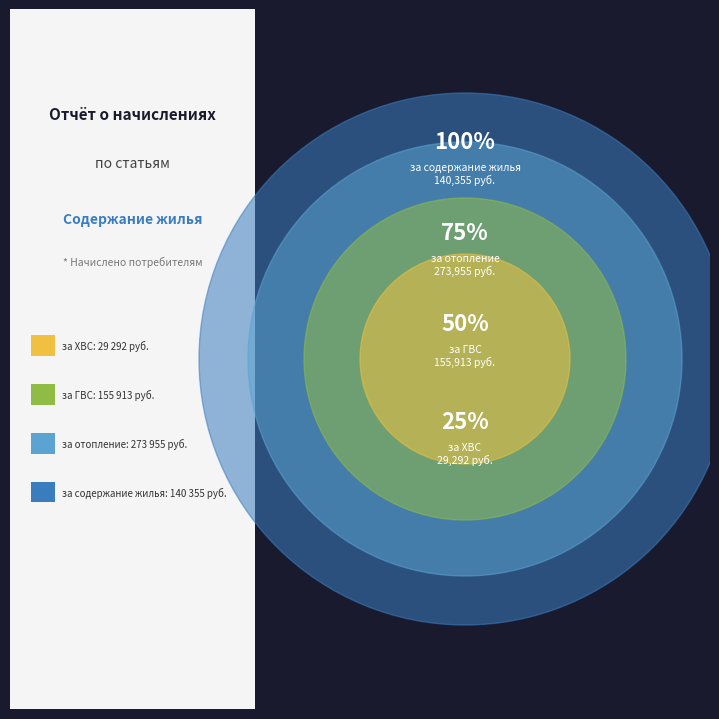

Combined, do за отопление and за ГВС account for over 50%?

Yes